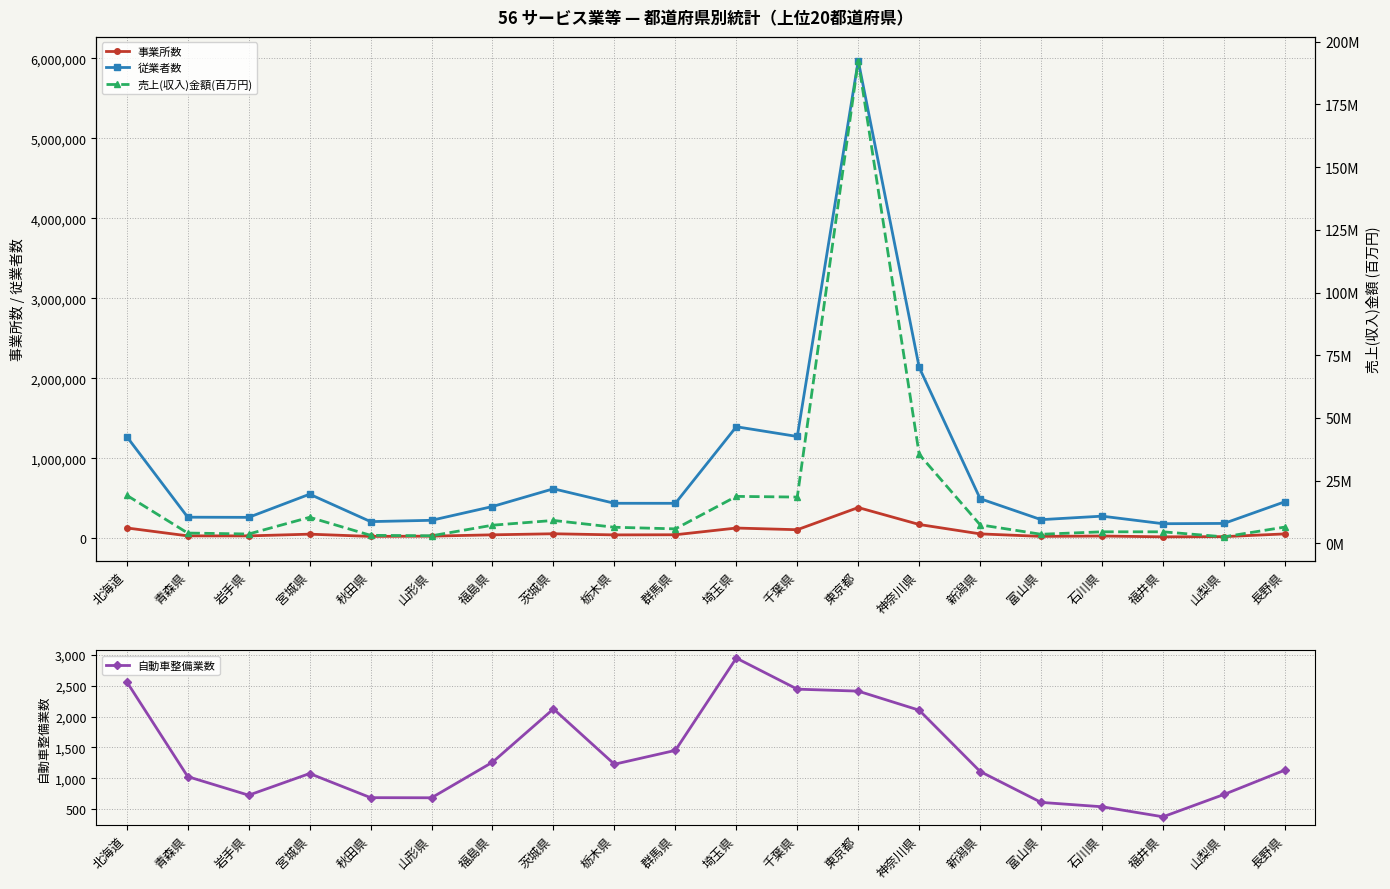

In 売上(収入)金額(百万円), how many points are lower than both neighbors (excluding endpoints)?

6